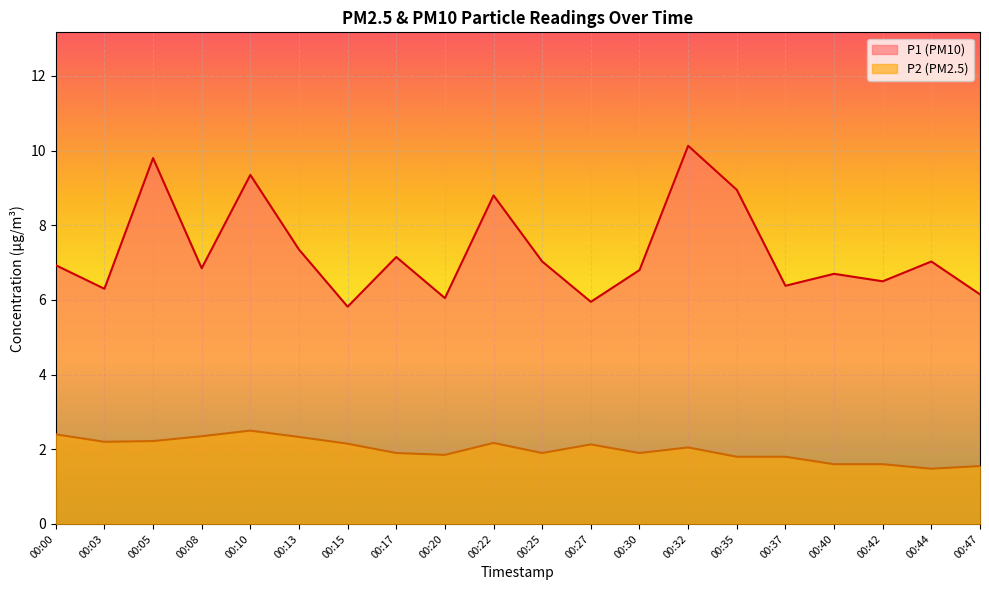

How many lines are shown in the chart?

2